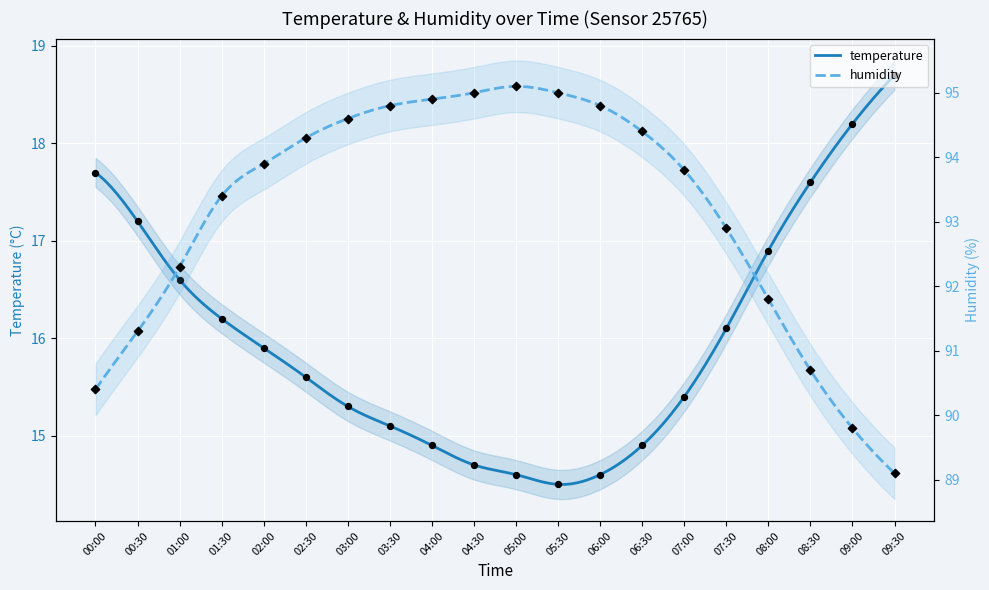

What is the total value across all series at 02:30?

109.9